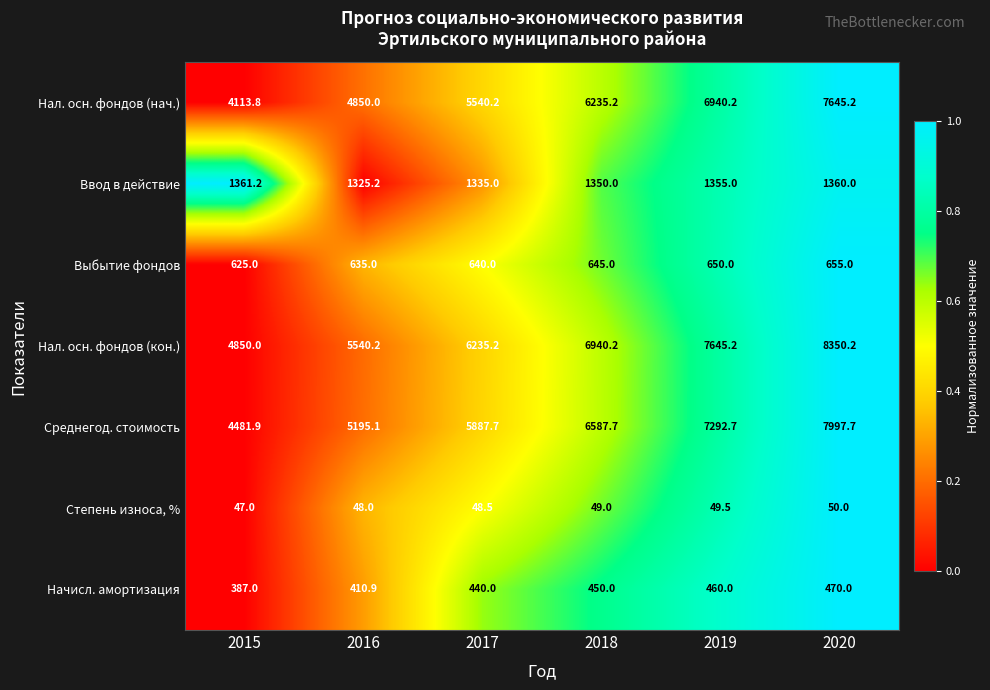

Rank the series at 2018 from highest to lowest value.

Нал. осн. фондов (кон.), Среднегод. стоимость, Нал. осн. фондов (нач.), Ввод в действие, Выбытие фондов, Начисл. амортизация, Степень износа, %